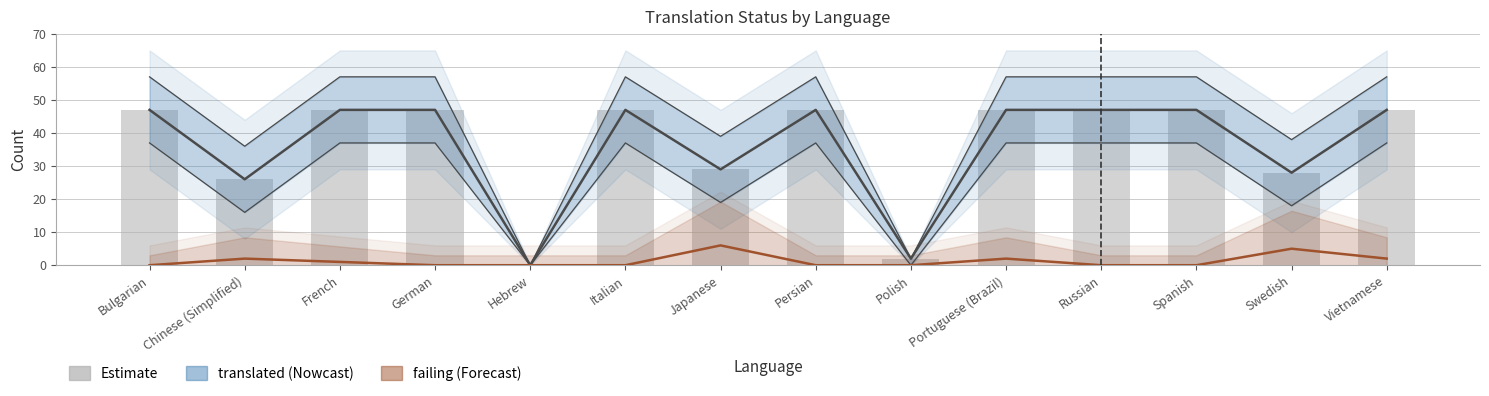

The failing series shows 8 at Swedish. True or false?

False